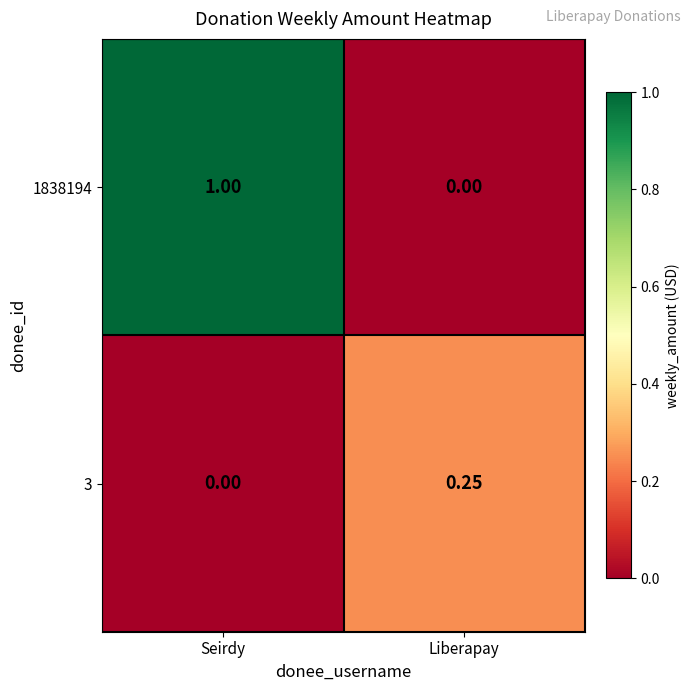

List the series in order of their overall mean, highest first.

1838194, 3